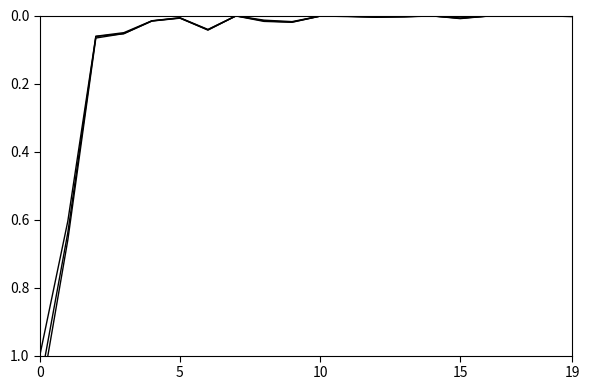

The Arrivées 2017 series shows 0.0 at 19. True or false?

False